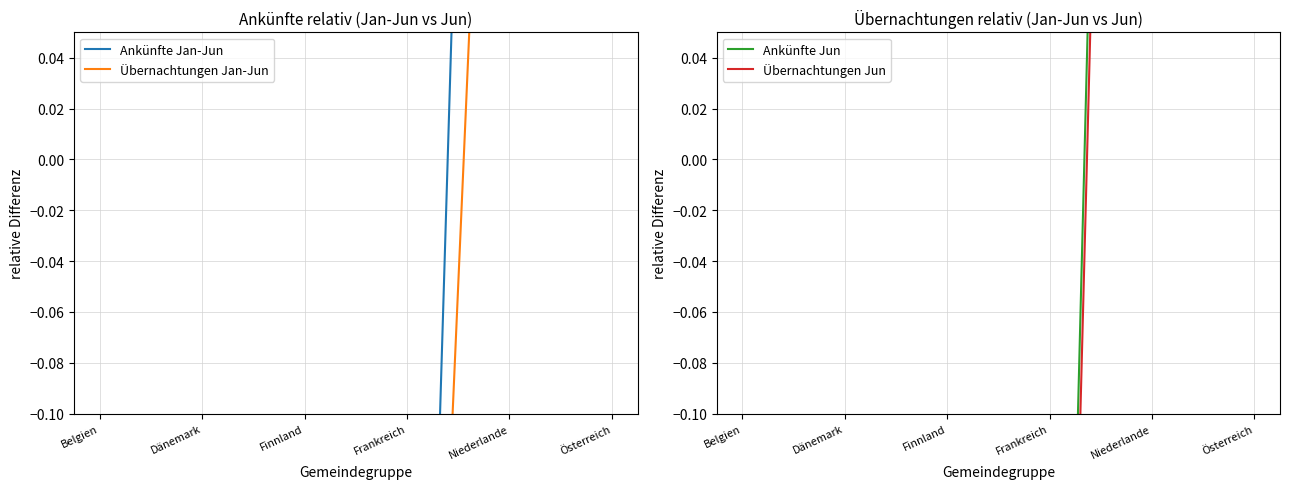

Count the number of categories in the chart.

6